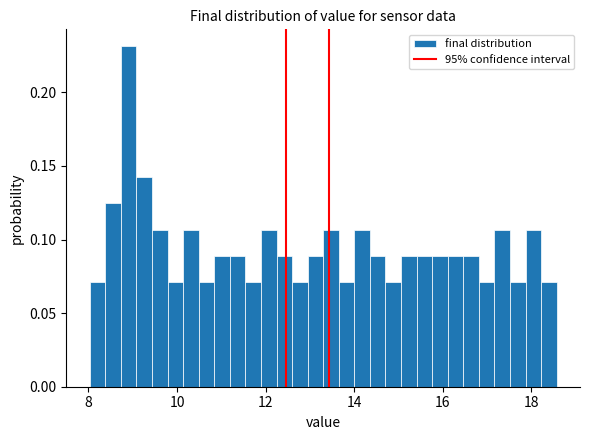

Read against the x-axis, roughly where is the centre of the tallest bar?

9.0